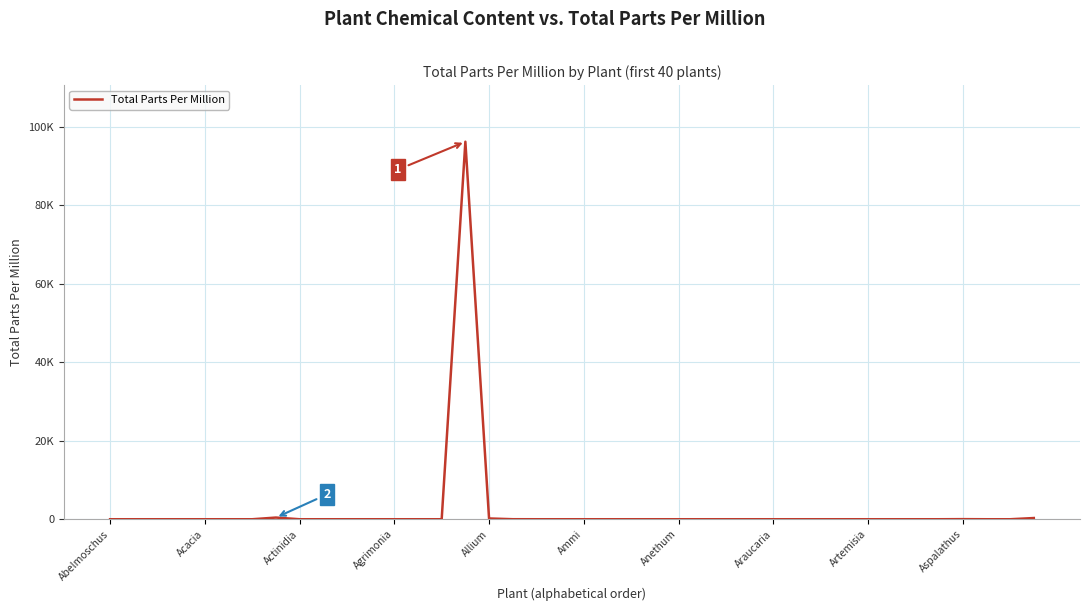

At which category does the chart reach its minimum across all series?

Abelmoschus